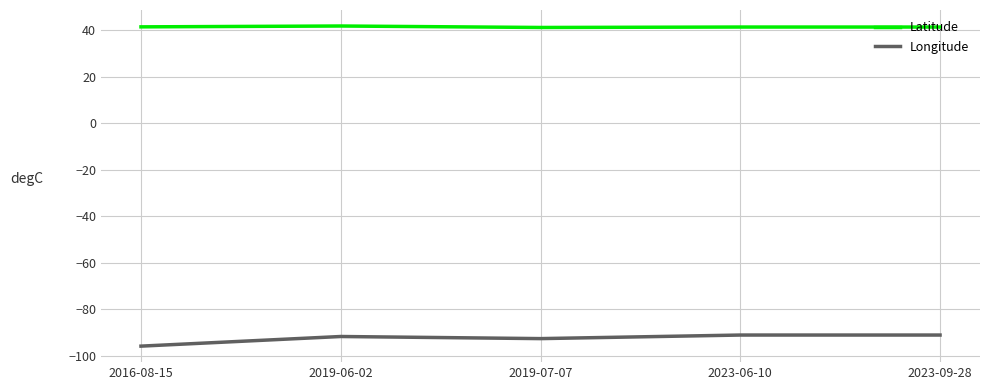

Rank the series by their average value, from highest to lowest.

Latitude, Longitude